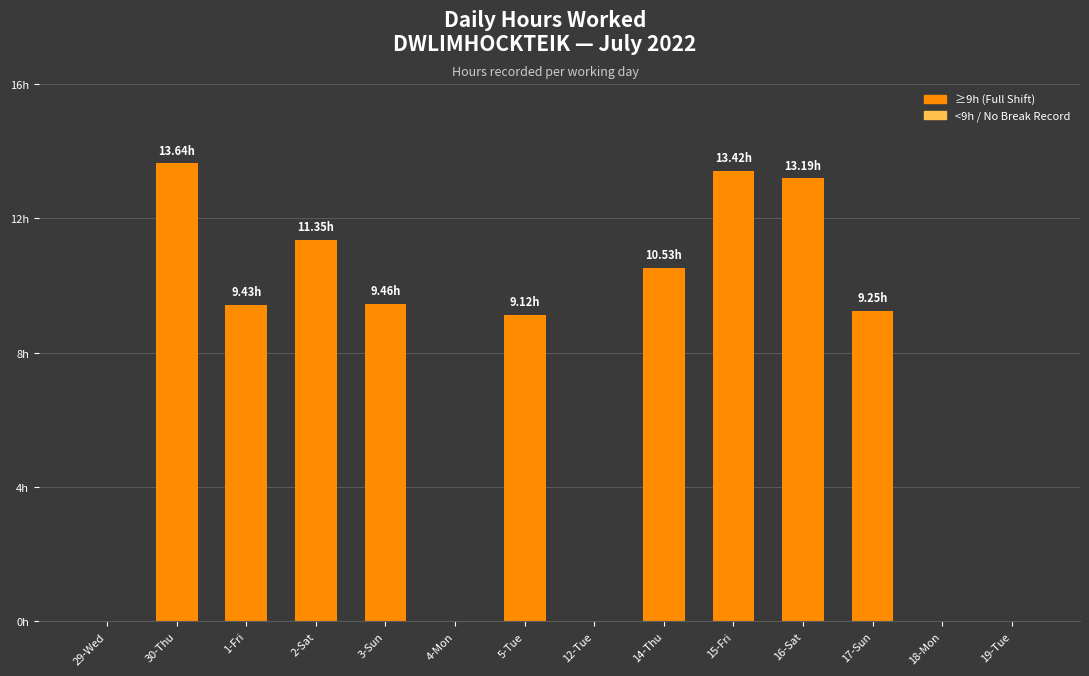

Between 30-Thu and 17-Sun, which is larger?

30-Thu